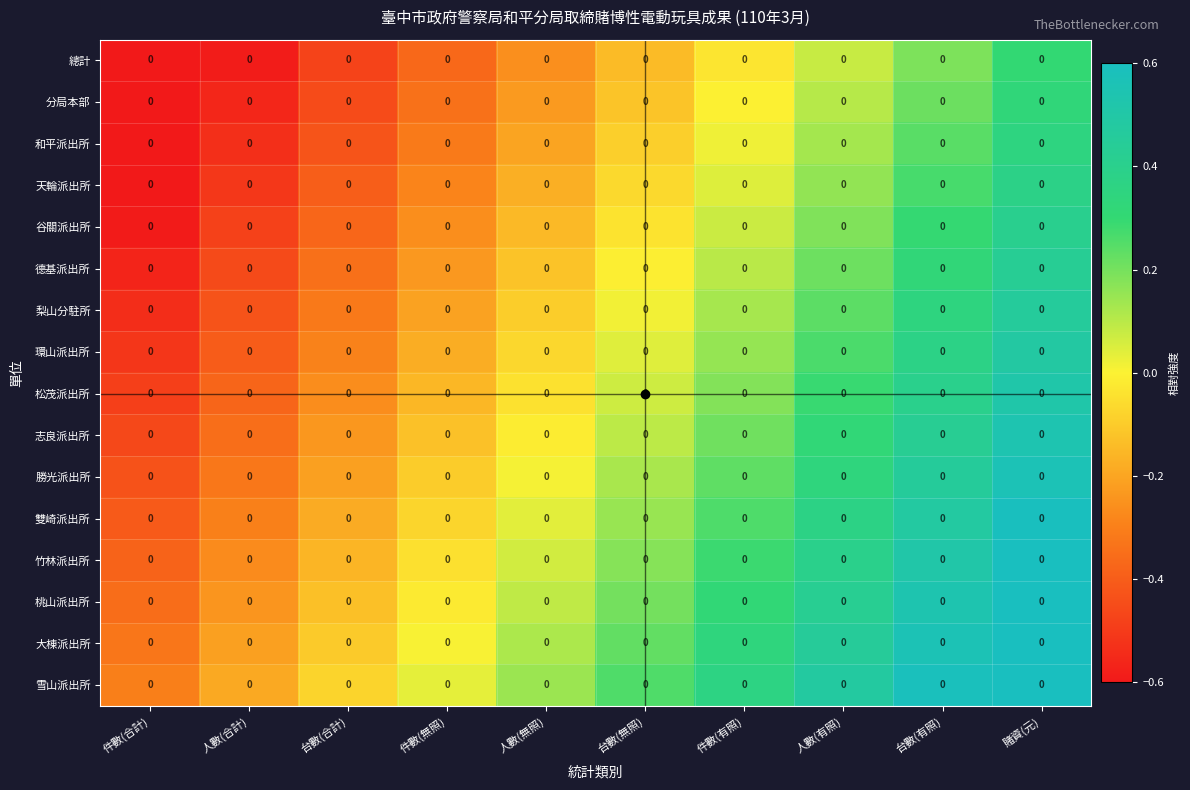

What is the spread (max minus min) of values at 件數(有照)?

0.4